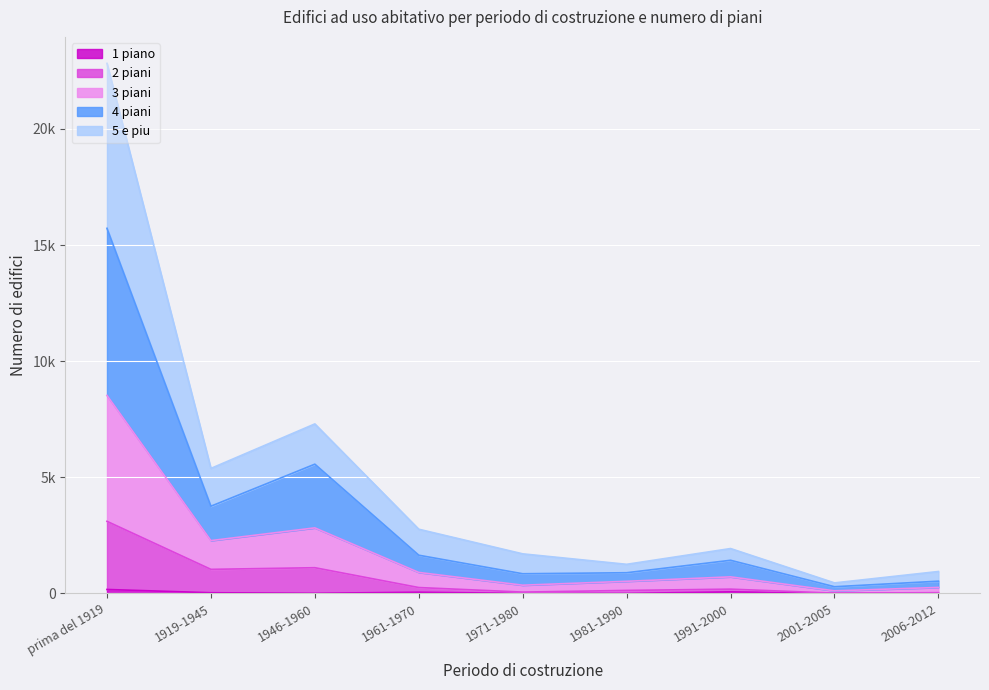

At which category does the chart reach its peak across all series?

prima del 1919